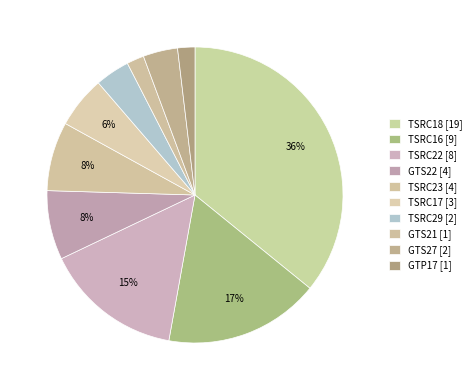

Count the number of slices in the pie.

10